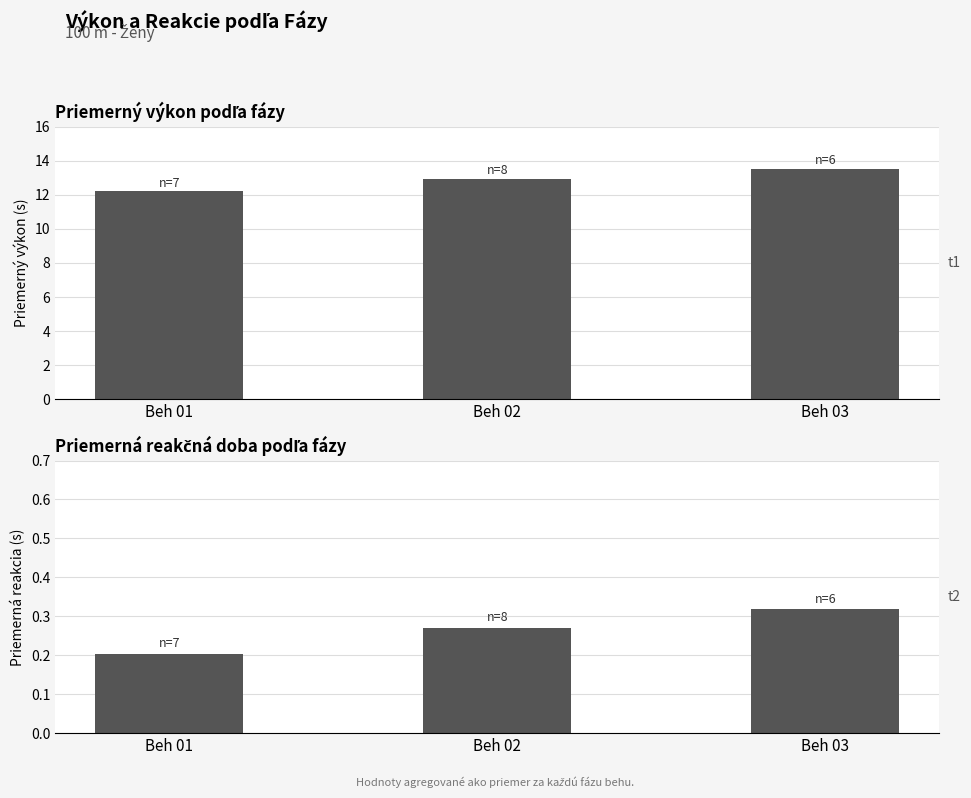

Which category has the highest value in the Reakcie (priemer) series?

Beh 03